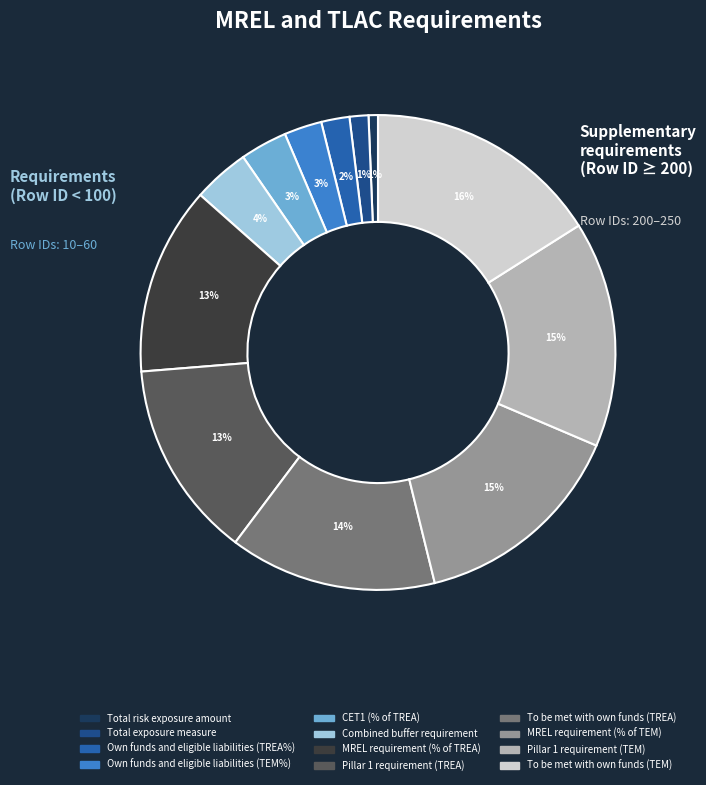

Does Pillar 1 requirement (TREA) account for over 50% of the chart?

No